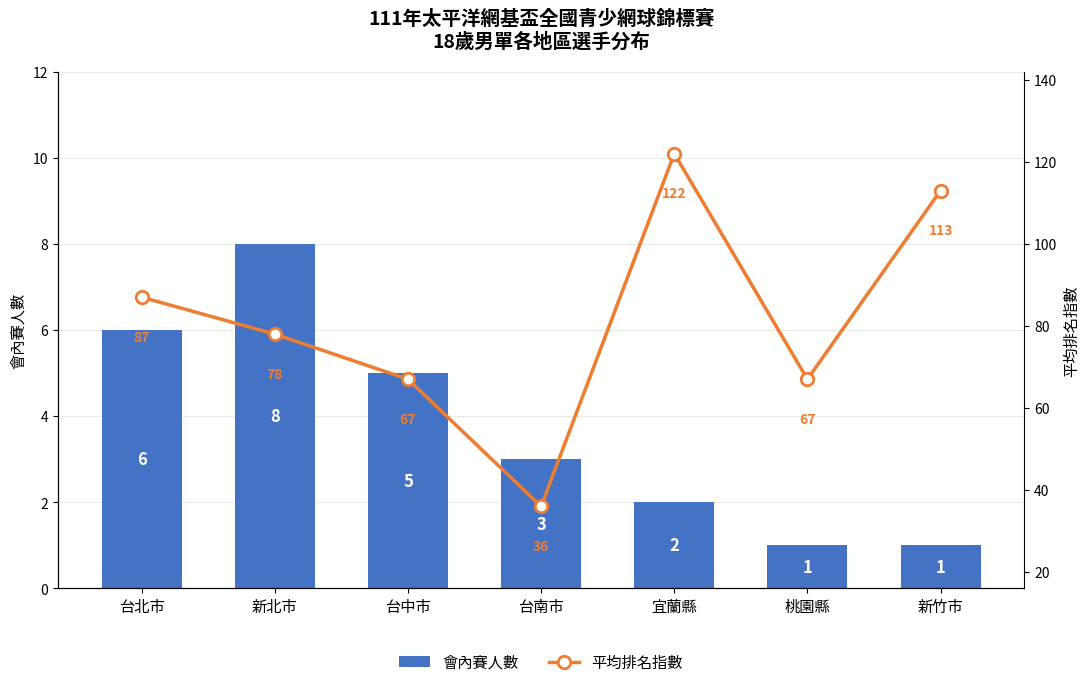

At which category is the sum across all series the highest?

宜蘭縣